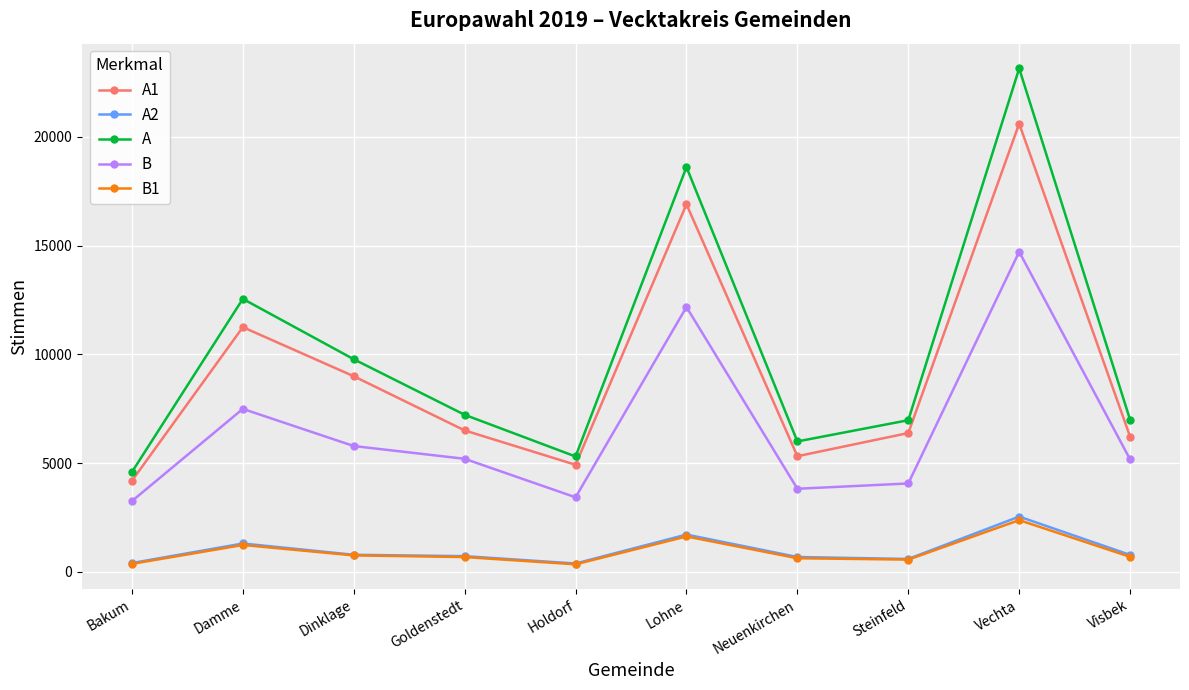

How many data points in B1 are less than 688?

5